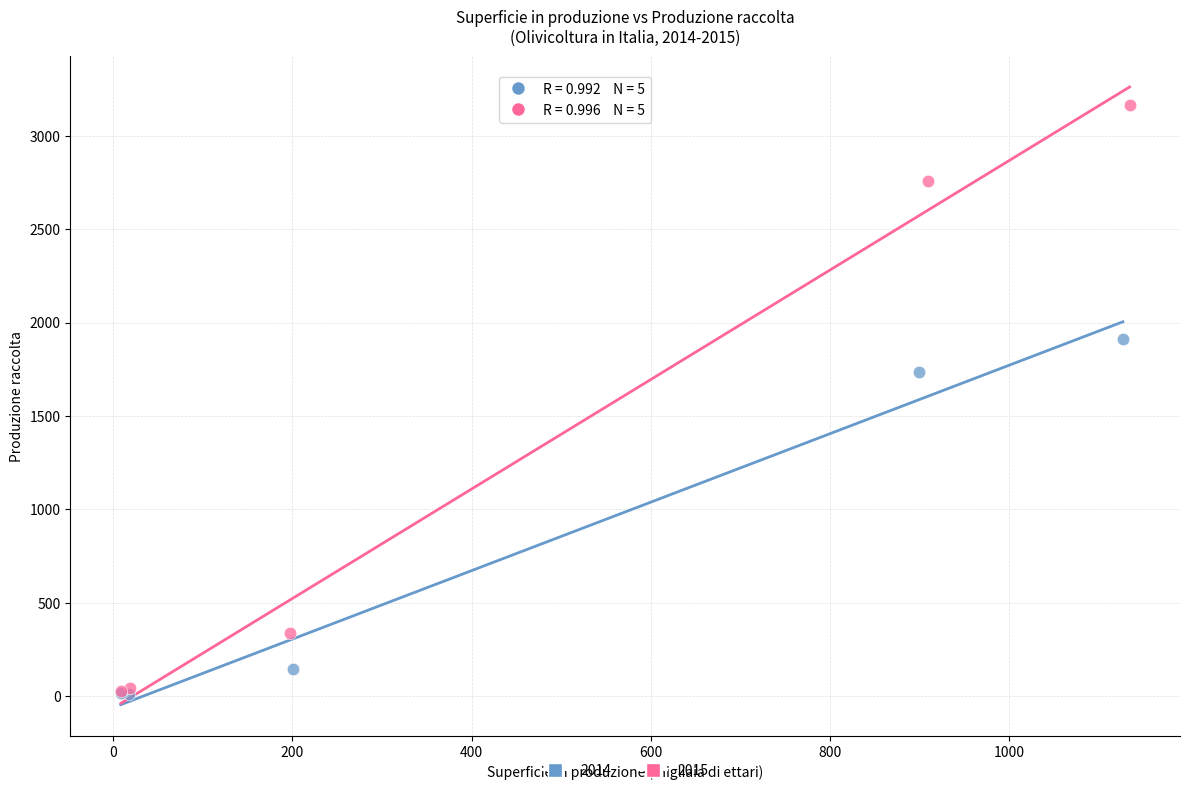

Which series reaches the maximum Y coordinate?

2015